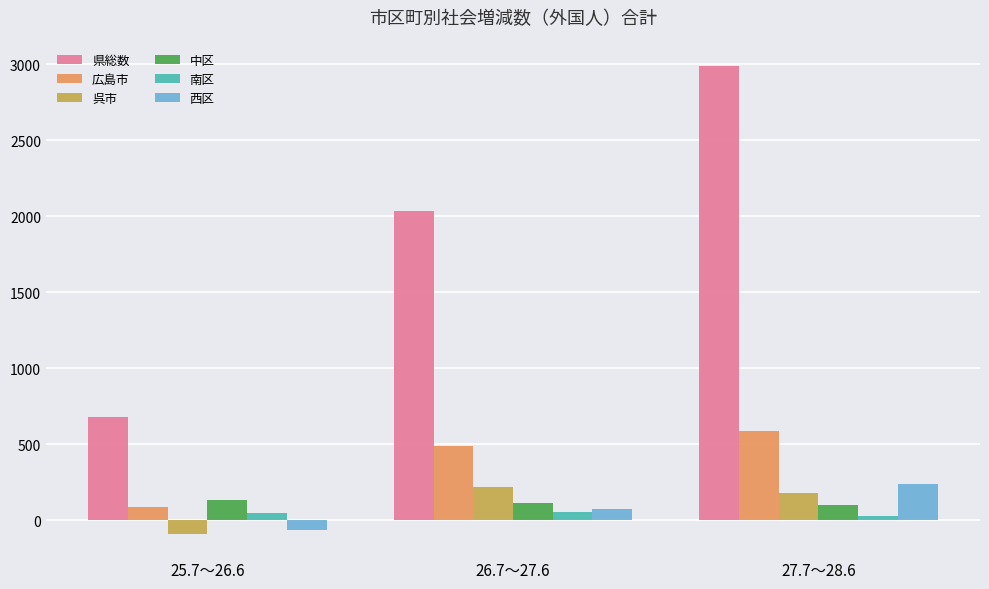

Which series has the largest range (max minus min)?

県総数